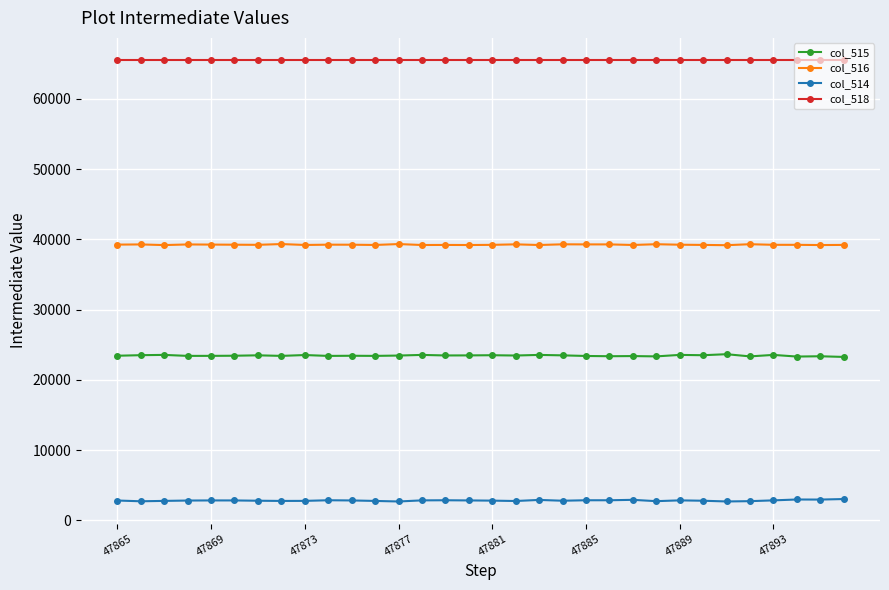

At how many categories does at least one series exceed 10467?

32